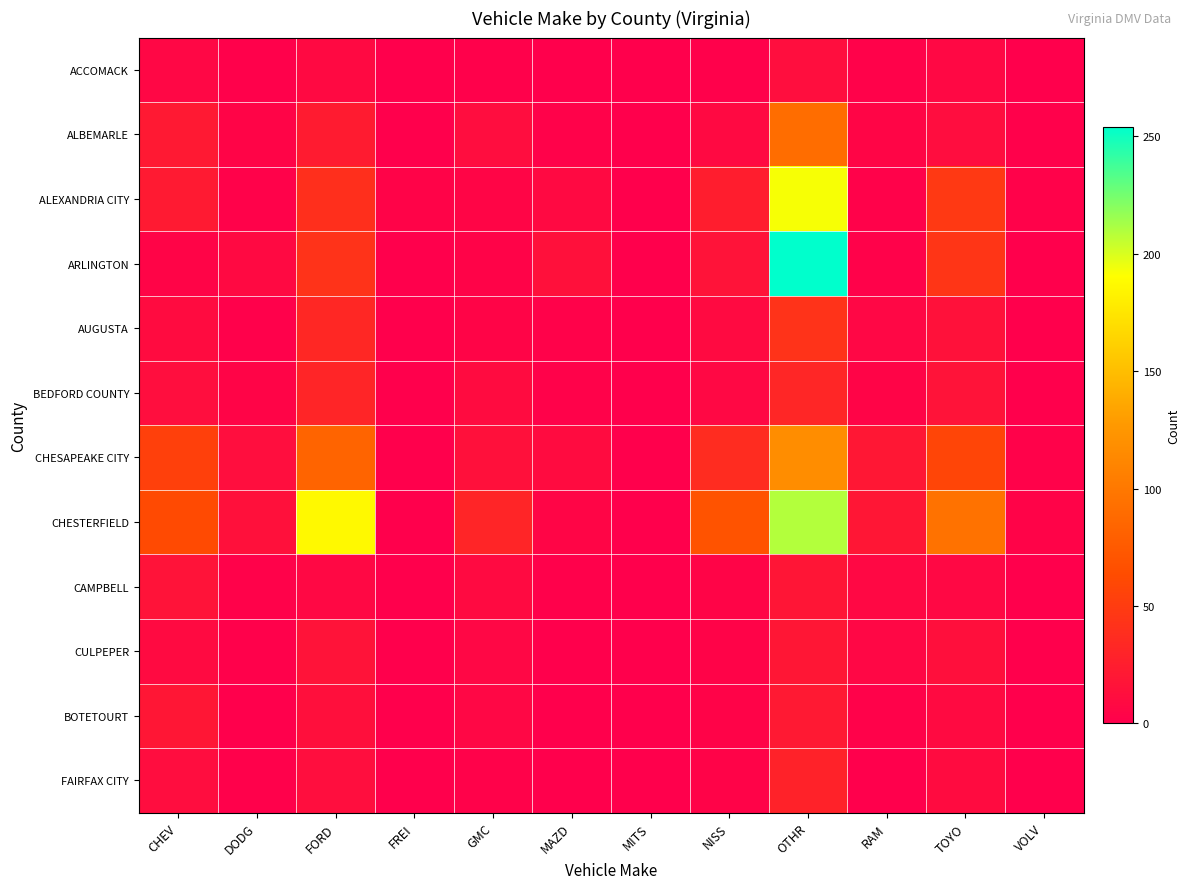

Which label corresponds to the largest value in the chart?

OTHR